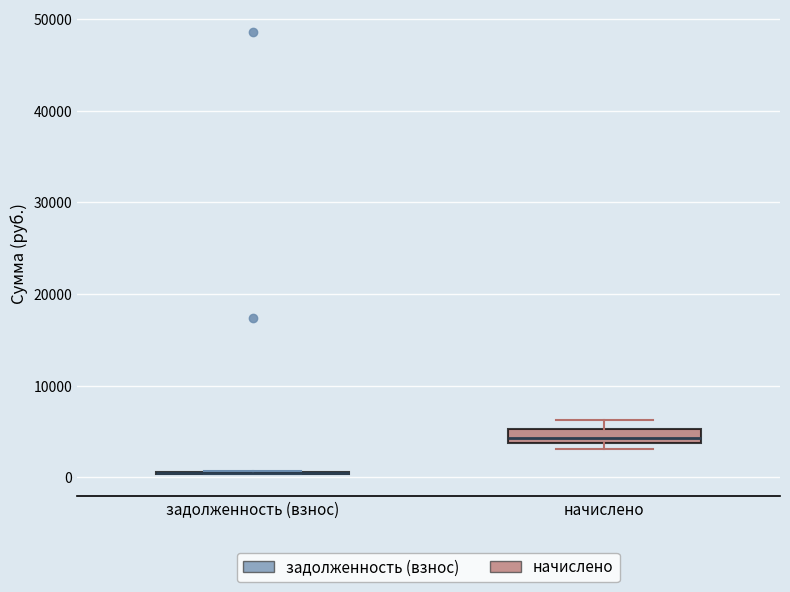

Reading left to right, transcribe this box plot: for each box, give where its median line is, the range the box spans, and where its two whiskers end, as read against the y-axis. The values are not printed on the chart, so give them approximately, as read against the axis.

задолженность (взнос): box collapsed to a line at 0, whiskers 0 to 1000
начислено: median 4000 (just above the box's lower edge), box 4000 to 5000, whiskers 3000 to 6000